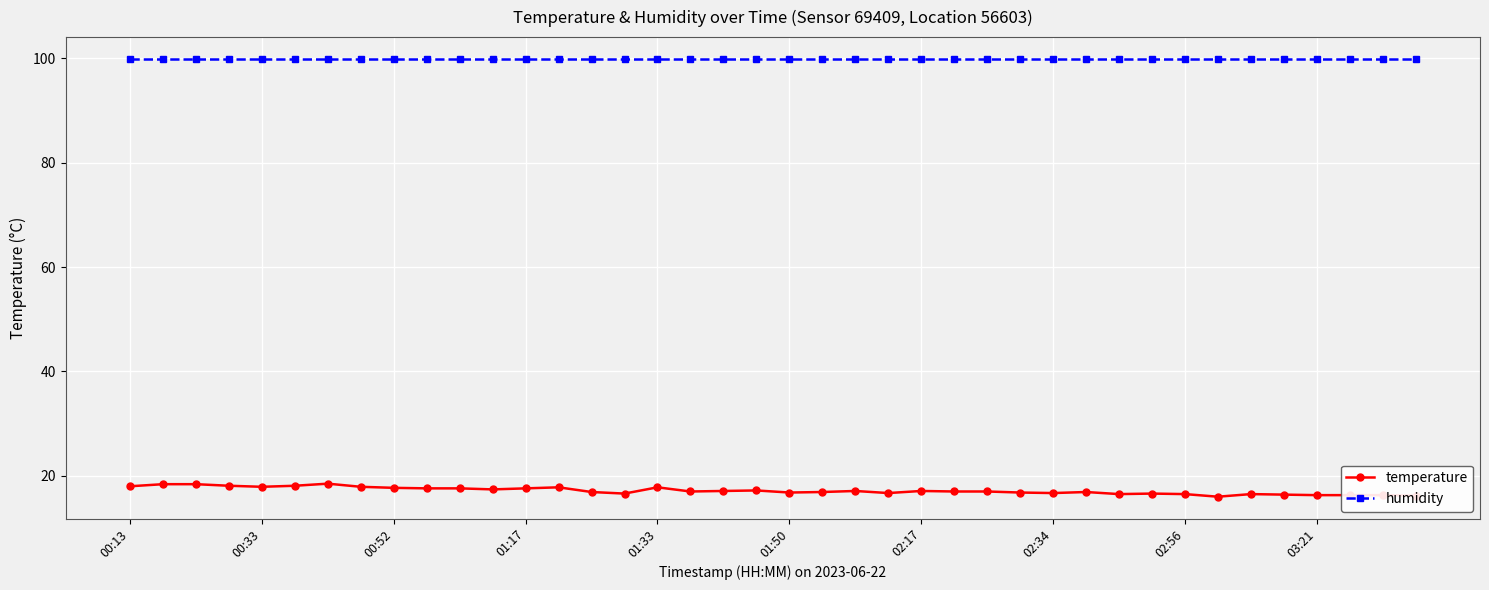

True or false: temperature and humidity intersect in this chart.

False